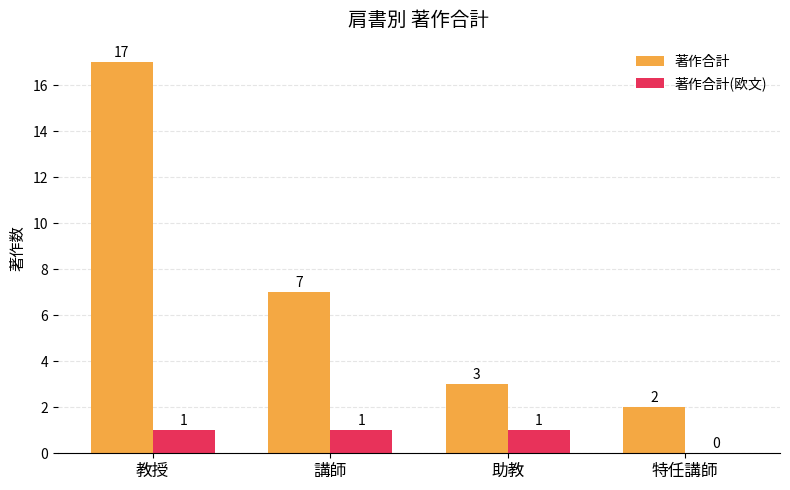

How many positive values does the 著作合計(欧文) series have?

3